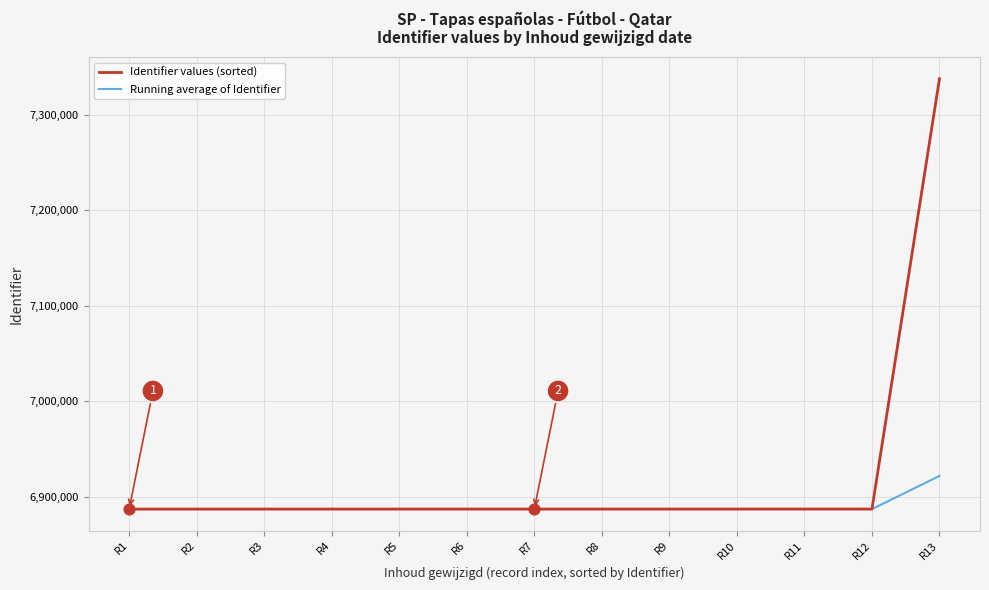

Which series has the largest total across all categories?

Identifier values (sorted)